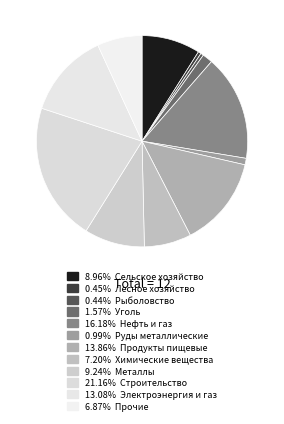

How many segments does this pie chart have?

12